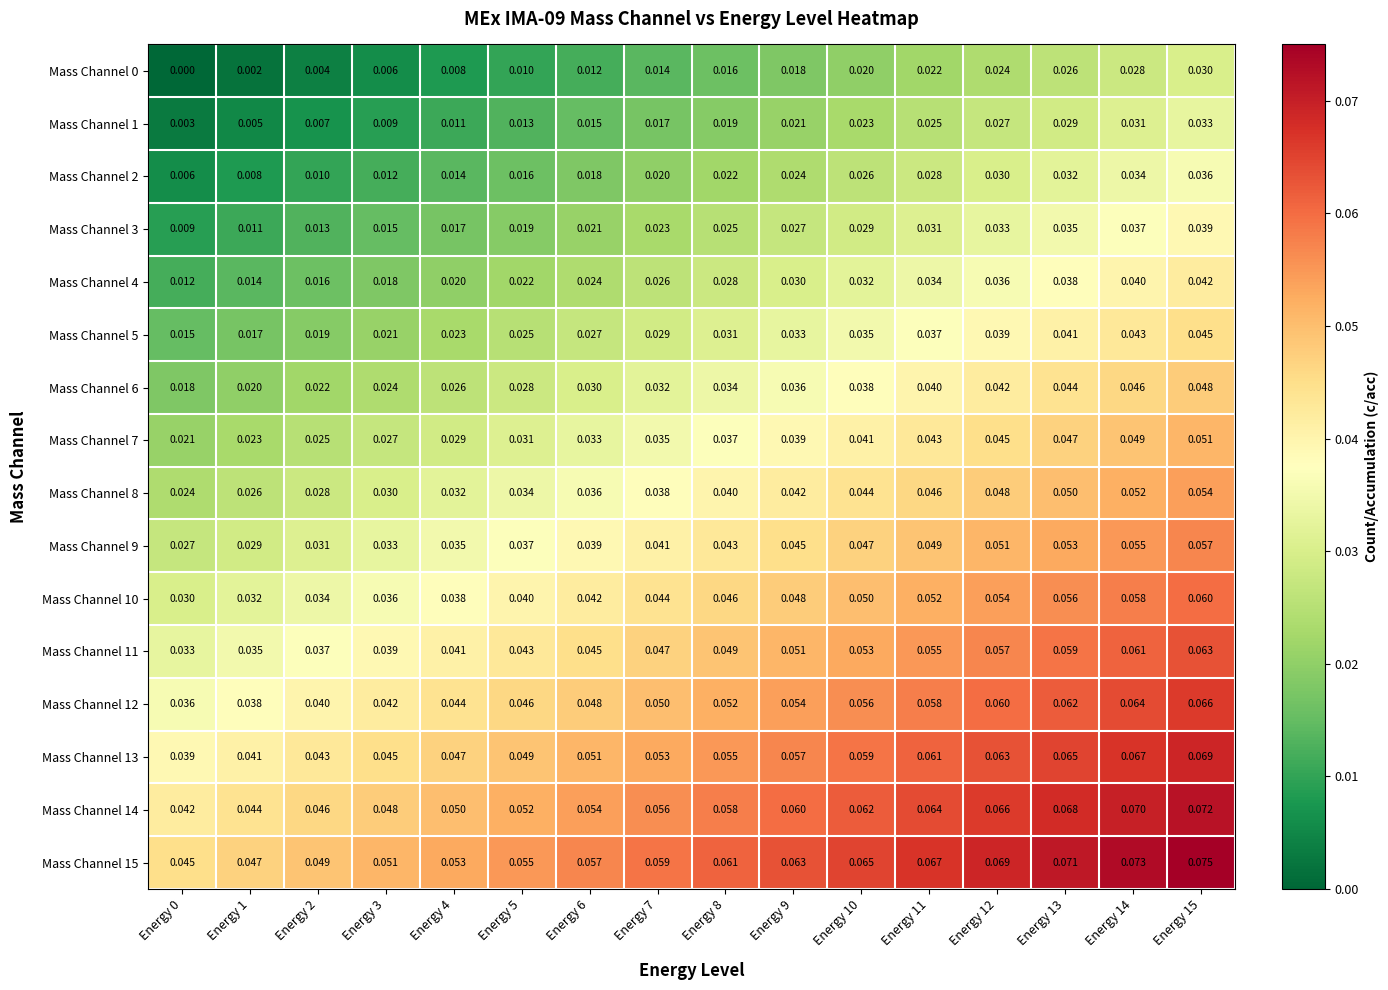

Is the value of Mass Channel 15 at Energy 11 greater than the value of Mass Channel 14 at Energy 10?

Yes